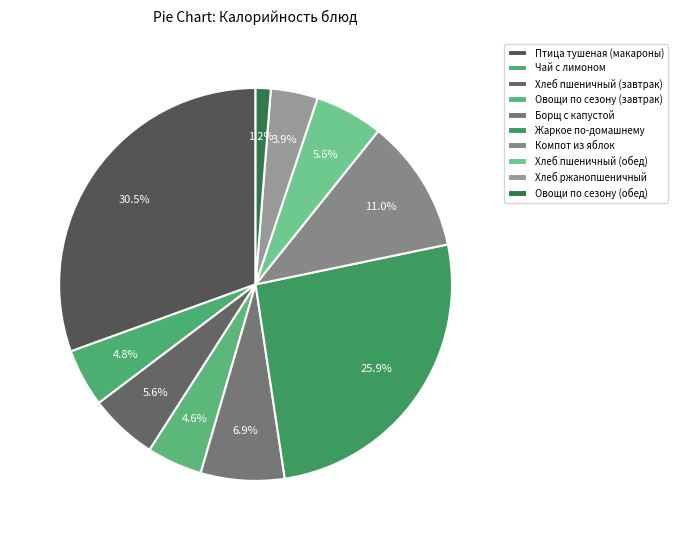

What is the change in value from Компот из яблок to Овощи по сезону (обед)?

-125.9